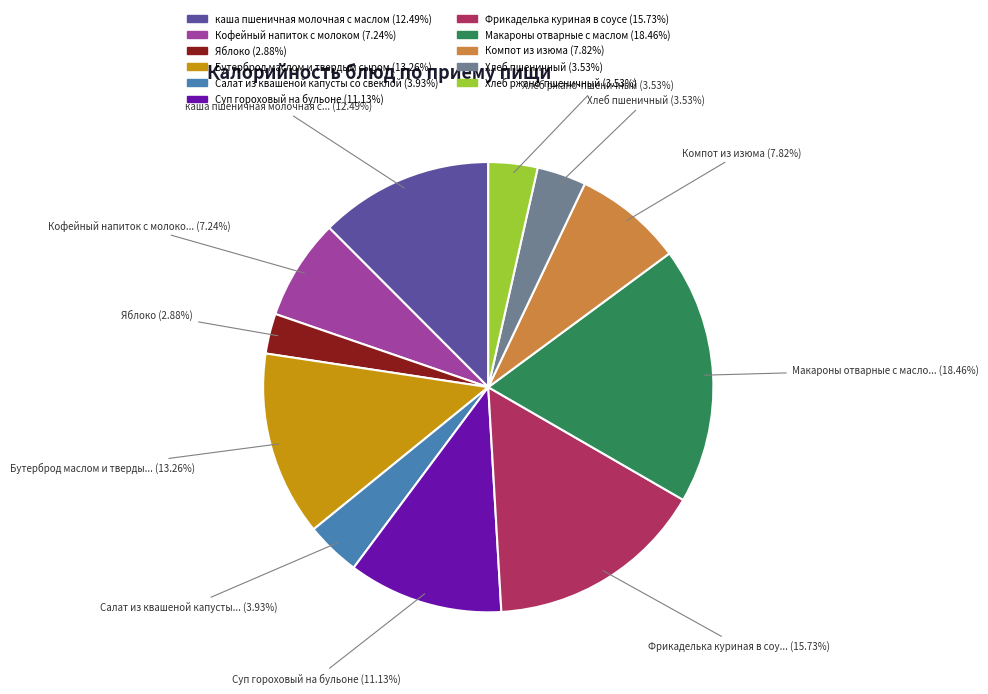

What is the ratio of the value at Кофейный напиток с молоком to the value at Яблоко?

2.5